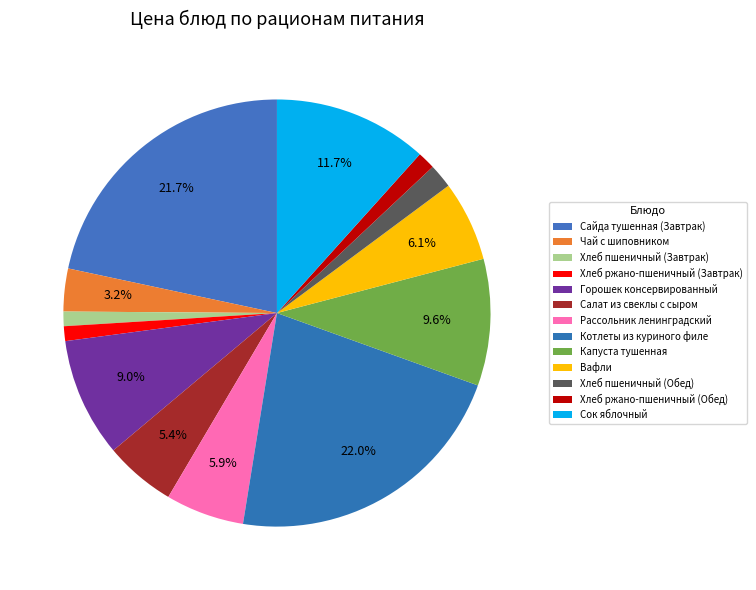

Approximately how many times larger is the value at Хлеб ржано-пшеничный (Обед) compared to Салат из свеклы с сыром?

0.2